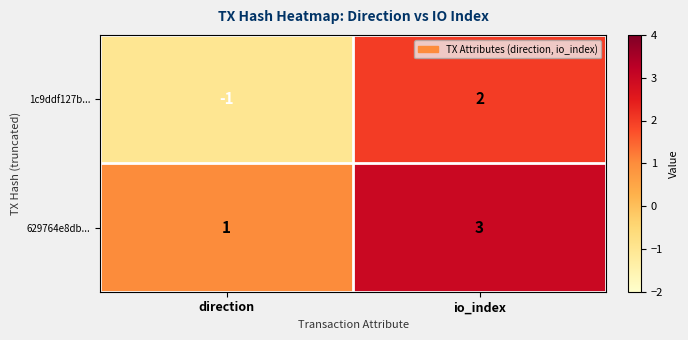

True or false: 1c9ddf127b... has a value of 2 at io_index.

True